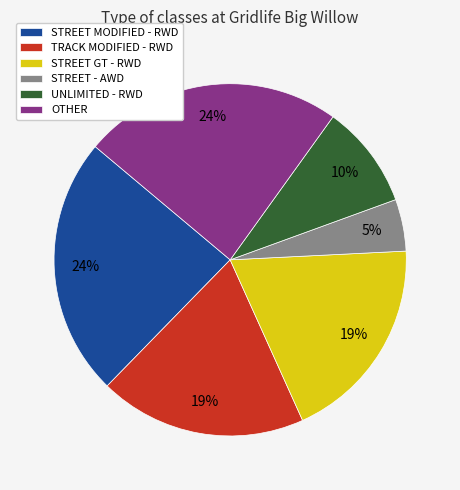

To the nearest percent, what percentage of the pie is UNLIMITED - RWD?

10%